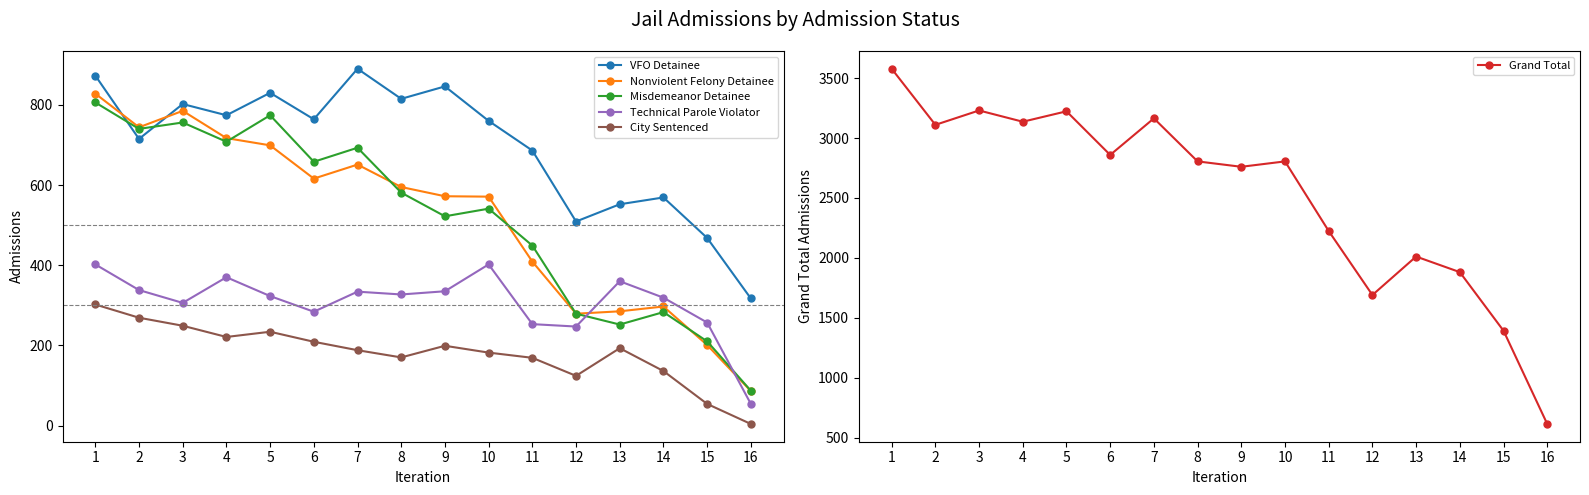

What is the difference between the maximum and minimum values in the City Sentenced series?

298